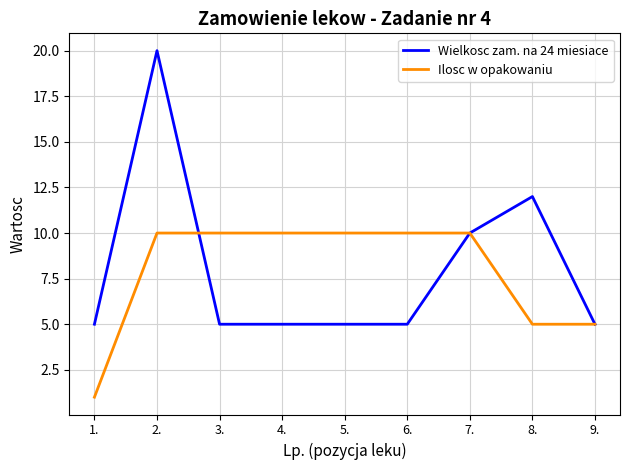

The value of Ilosc w opakowaniu at 5. is 10. True or false?

True